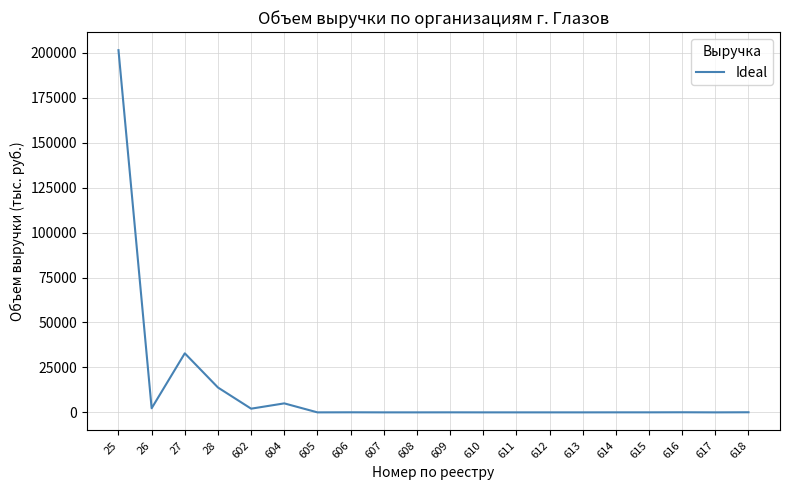

What is the change in value from 25 to 612?

-201479.0